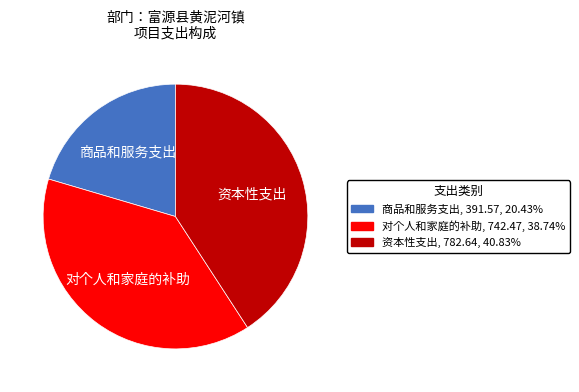

The 资本性支出 slice represents 54% of the pie. True or false?

False